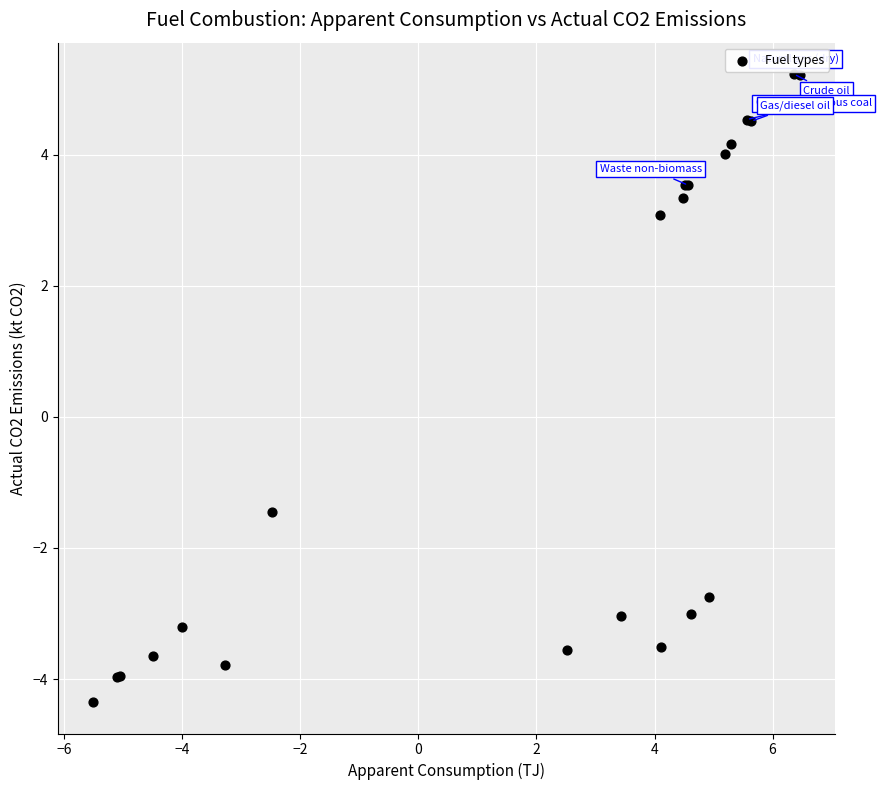

What Y value in the scatter plot is closest to 0?

-1.5